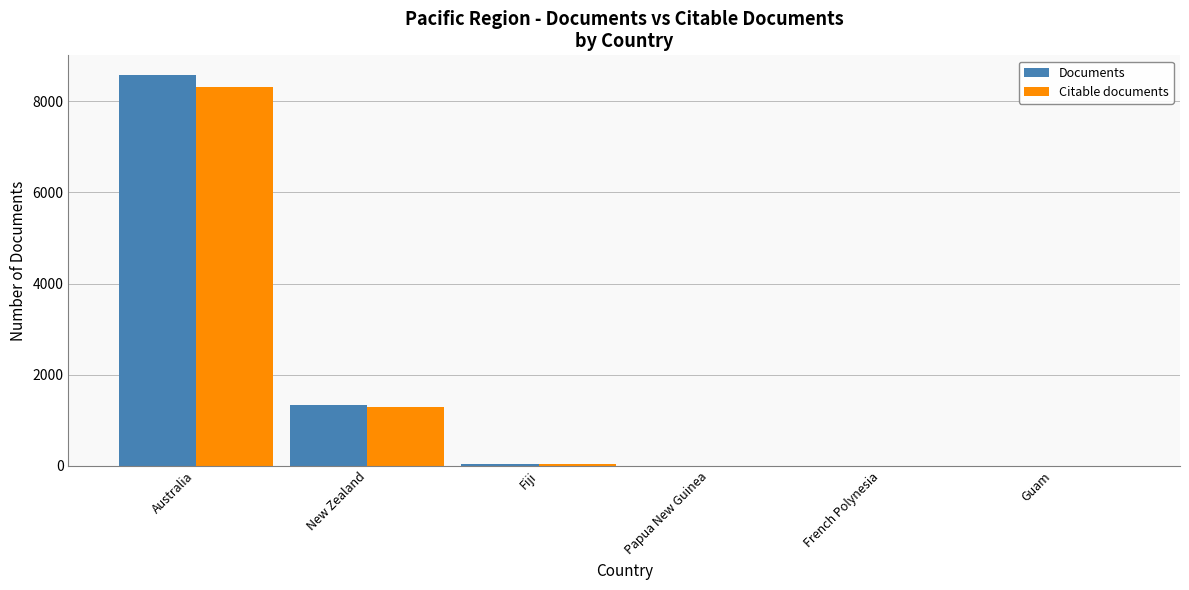

What is the greatest value displayed?

8577